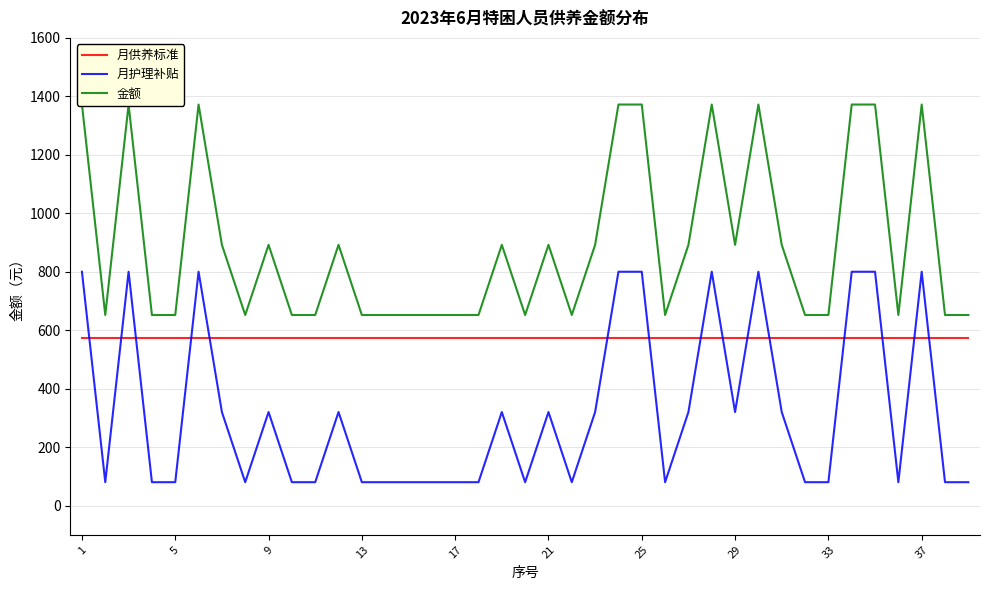

Which series has the largest range (max minus min)?

月护理补贴